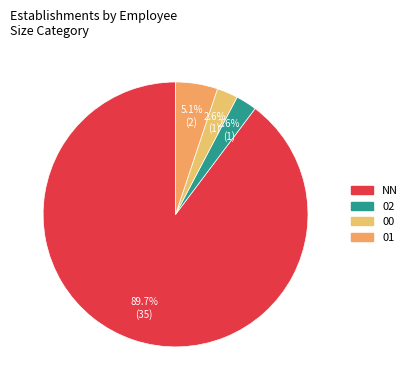

Count the number of slices in the pie.

4